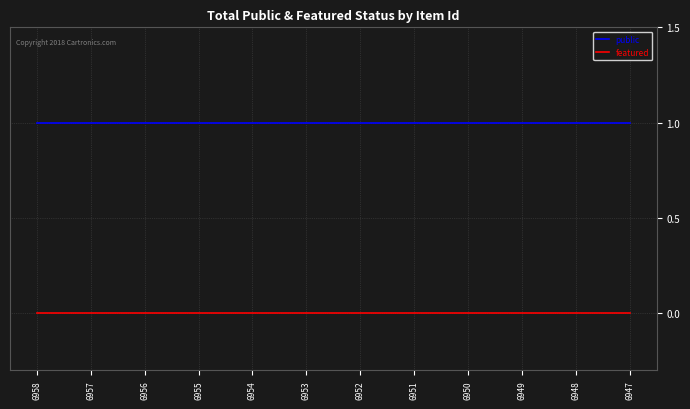

Is it true that featured equals 0 at 6948?

True